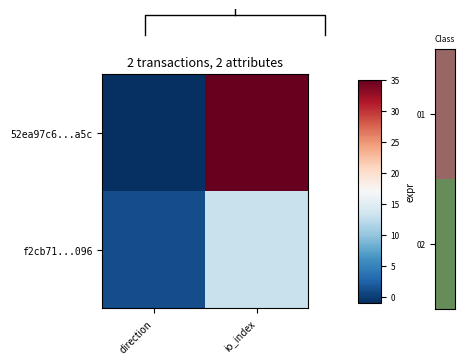

Which series has the widest spread of values?

52ea97c6...a5c